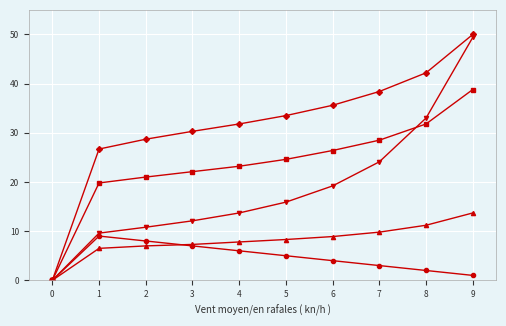

At which category is the sum across all series the highest?

9